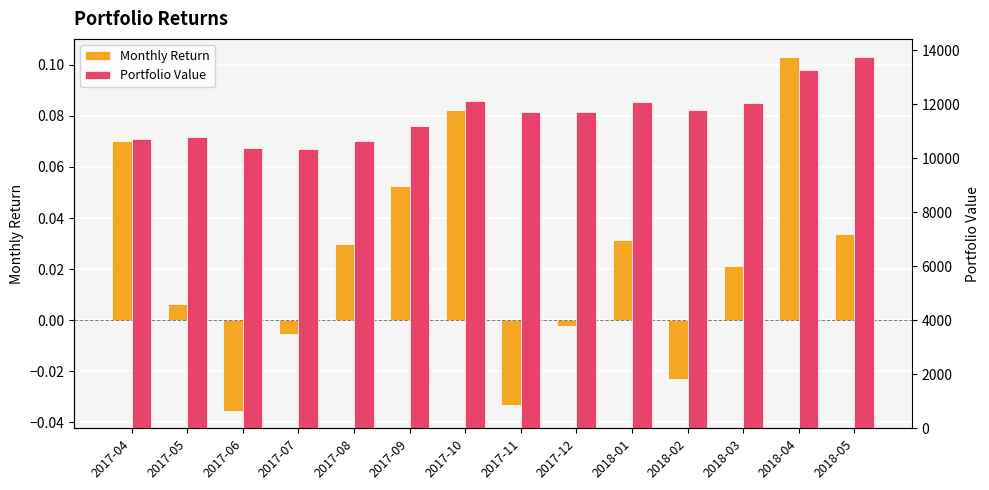

At which category is the sum across all series the highest?

2018-05